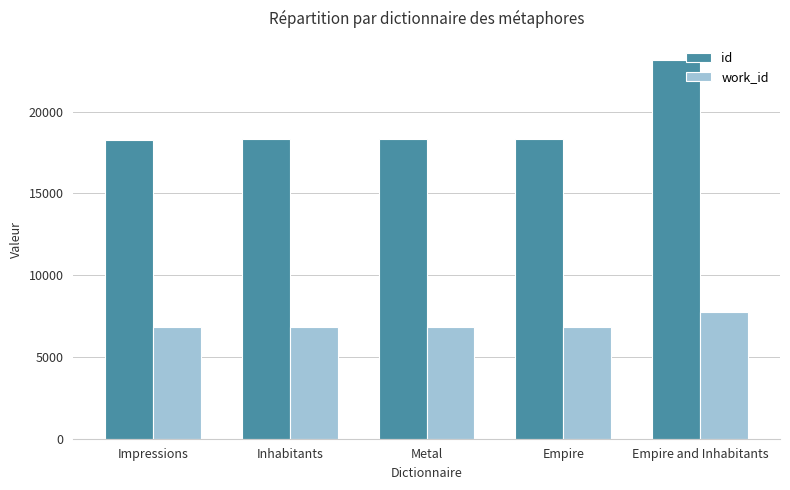

What is the difference between the maximum and minimum values in the id series?

4882